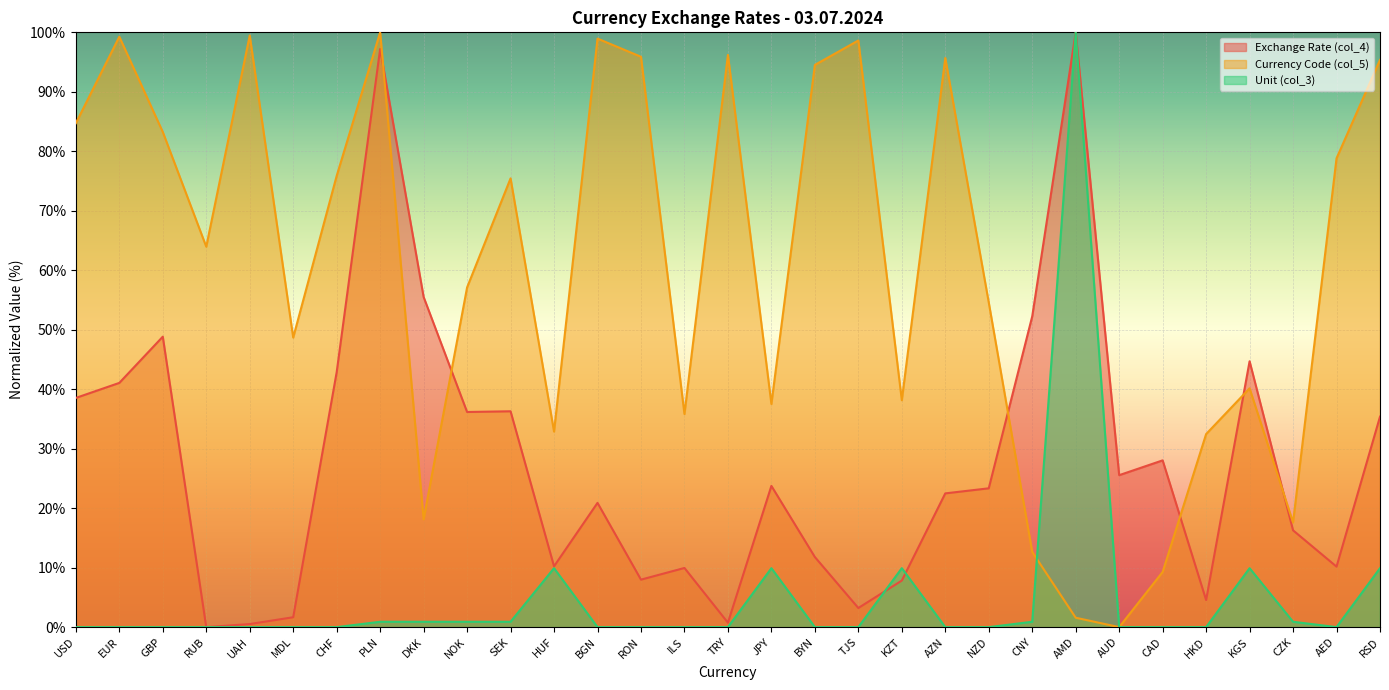

Reading left to right, transcribe all the data shown in this chart.

Exchange Rate (col_4): 38.5	41.1	48.8	0.0	0.5	1.7	42.9	97.2	55.5	36.2	36.3	10.2	20.9	8.0	9.9	0.7	23.7	11.8	3.2	7.8	22.5	23.3	52.3	100.0	25.5	28.0	4.6	44.7	16.3	10.2	35.4
Currency Code (col_5): 84.7	99.3	83.2	64.0	99.5	48.7	75.9	100.0	18.1	57.1	75.4	32.9	98.9	95.9	35.8	96.2	37.5	94.5	98.6	38.1	95.7	54.6	12.6	1.6	0.0	9.3	32.5	40.1	17.6	78.8	95.4
Unit (col_3): 0.0	0.0	0.0	0.0	0.0	0.0	0.0	0.9	0.9	0.9	0.9	9.9	0.0	0.0	0.0	0.0	9.9	0.0	0.0	9.9	0.0	0.0	0.9	100.0	0.0	0.0	0.0	9.9	0.9	0.0	9.9